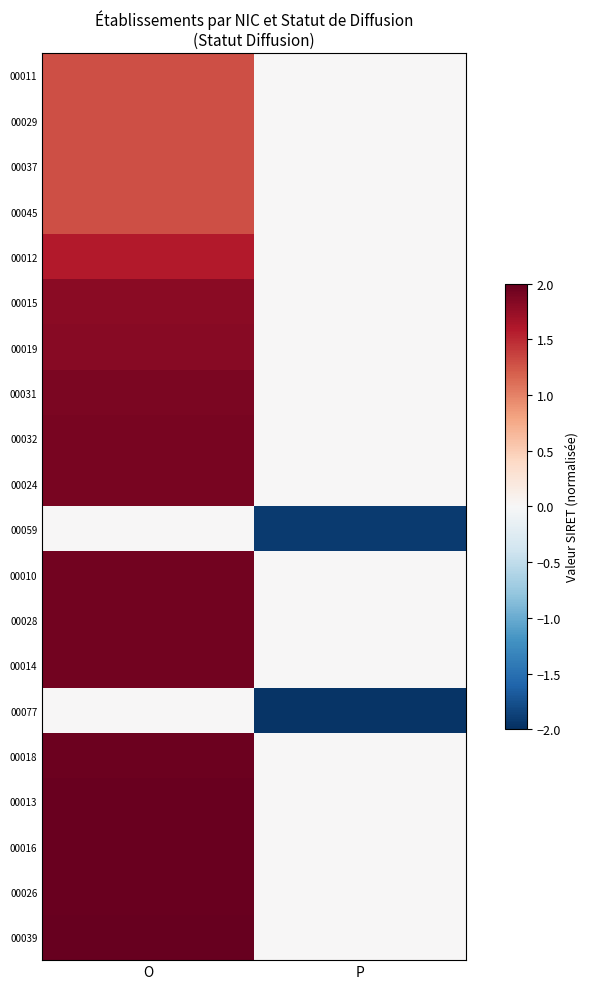

List the series in order of their peak value, lowest first.

00059, 00077, 00011, 00029, 00037, 00045, 00012, 00015, 00019, 00031, 00032, 00024, 00010, 00028, 00014, 00018, 00013, 00016, 00026, 00039